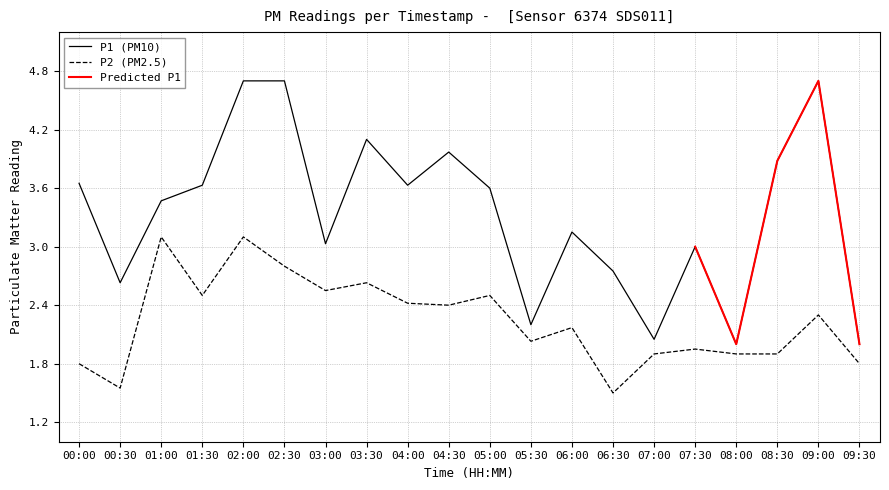

The P1 series shows 1.5 at 04:30. True or false?

False